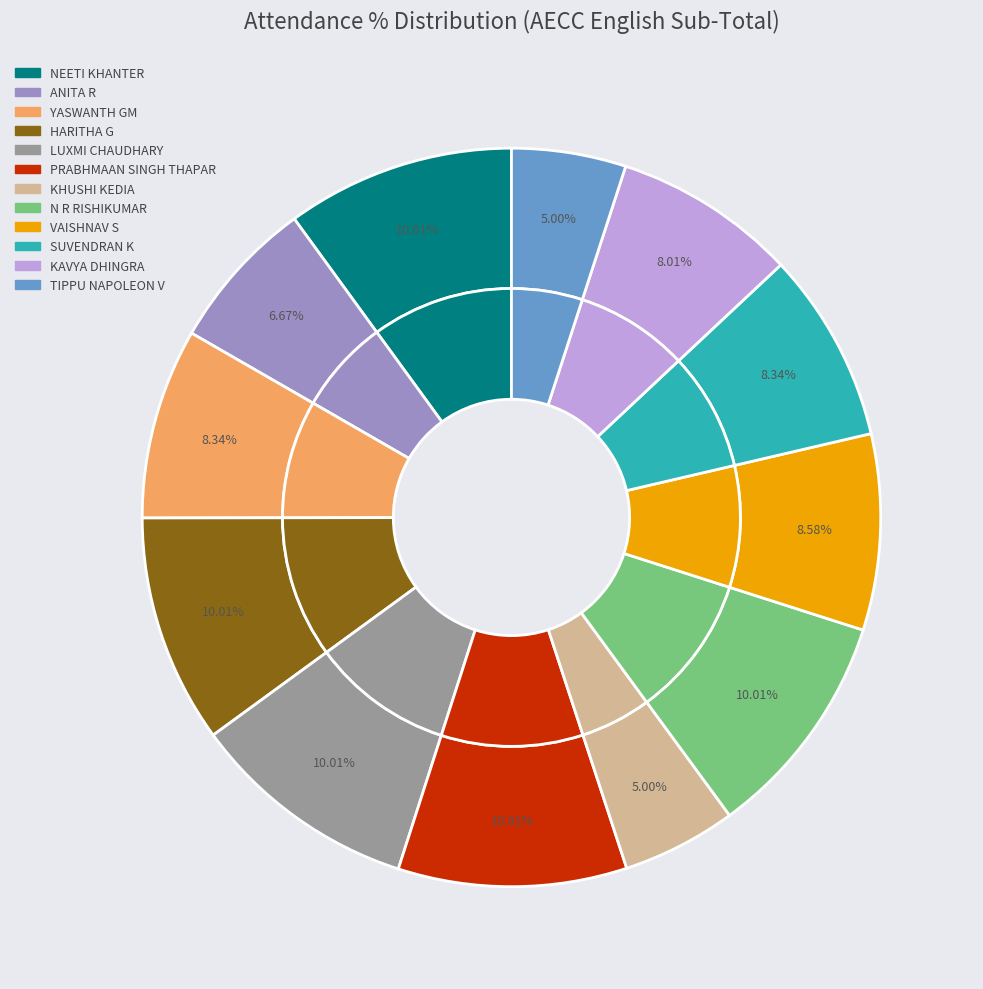

Is there a majority slice in this chart?

No